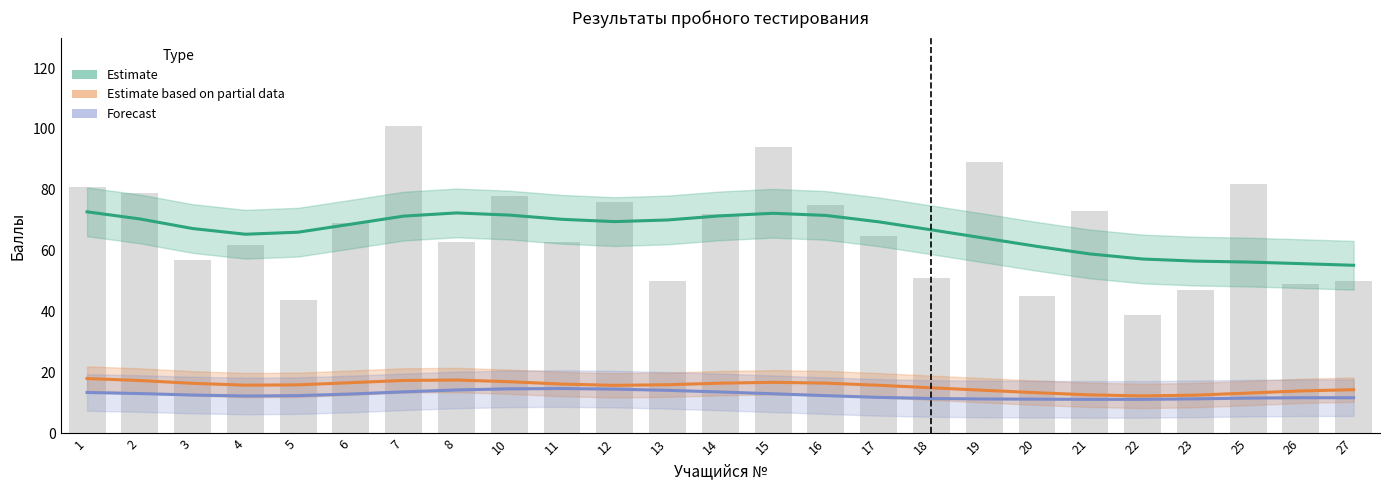

Does the chart contain stacked bars?

No